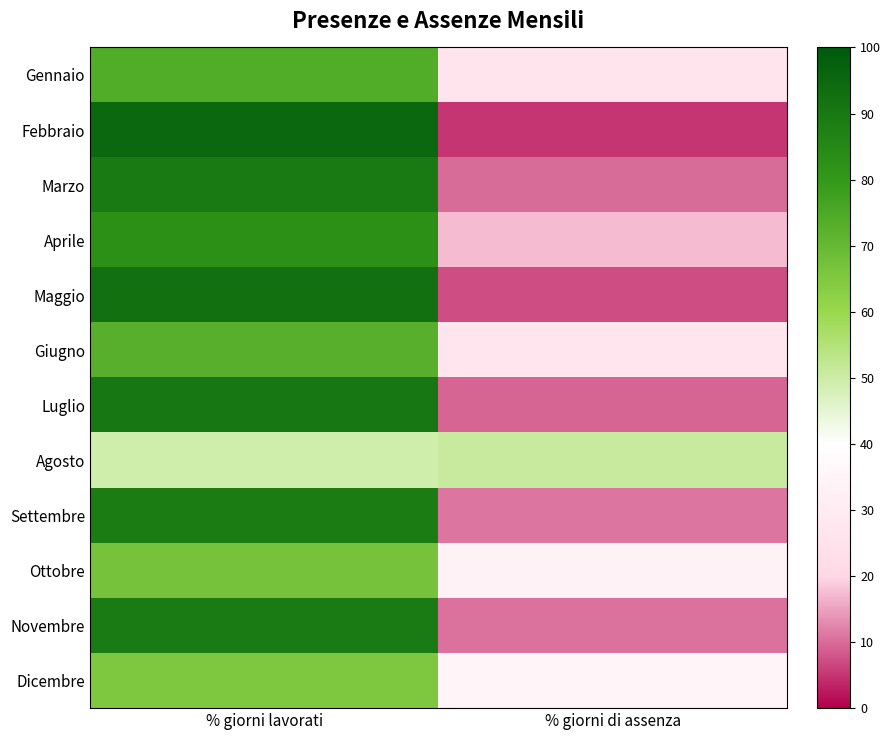

List the series in order of their peak value, lowest first.

Agosto, Dicembre, Ottobre, Giugno, Gennaio, Aprile, Settembre, Novembre, Marzo, Luglio, Maggio, Febbraio